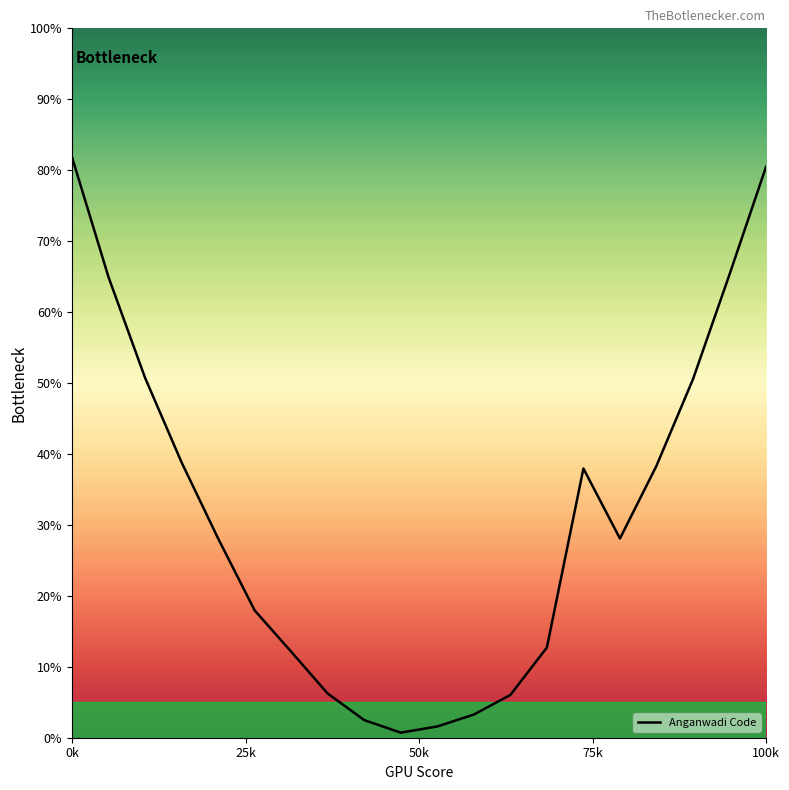

Reading right to left, extract all data points from this chart.

80.5	65.3	50.5	38.3	28.1	38.0	12.7	6.0	3.3	1.6	0.7	2.5	6.2	12.1	18.0	28.1	38.8	50.7	64.9	81.9